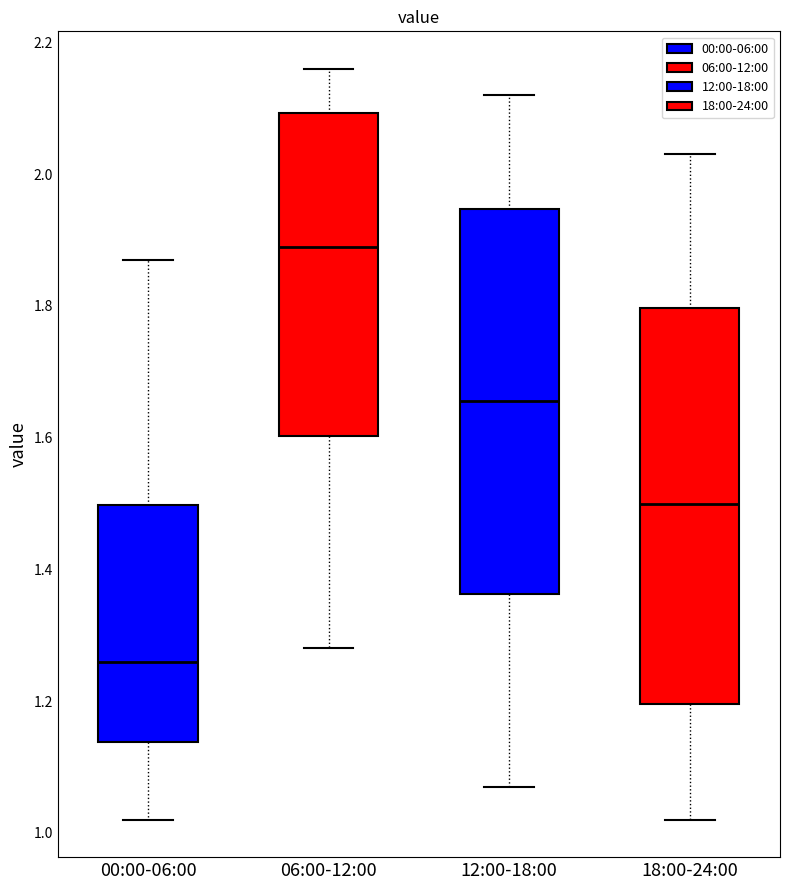

Reading left to right, read every box against the y-axis: the position of its median line, the range the box covers, and the ends of its whiskers. The values are not printed on the chart, so give them approximately, as read against the axis.

00:00-06:00: median 1.26, box 1.14 to 1.50, whiskers 1.02 to 1.88
06:00-12:00: median 1.90, box 1.60 to 2.10, whiskers 1.28 to 2.16
12:00-18:00: median 1.66, box 1.36 to 1.94, whiskers 1.08 to 2.12
18:00-24:00: median 1.50, box 1.20 to 1.80, whiskers 1.02 to 2.04